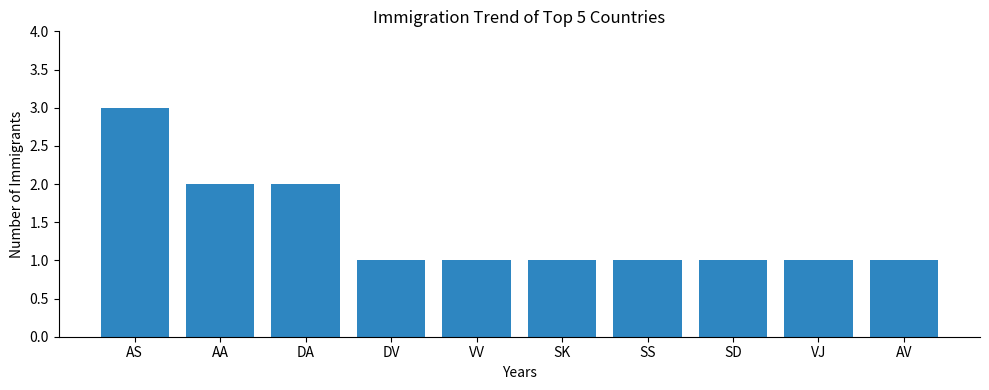

What is the approximate value at AV?

1